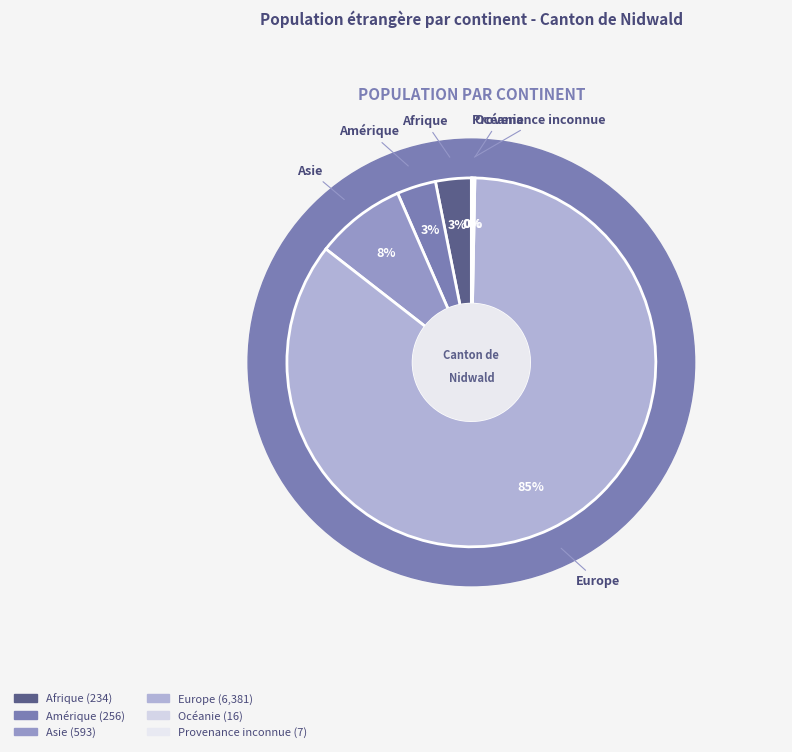

Is there a majority slice in this chart?

Yes